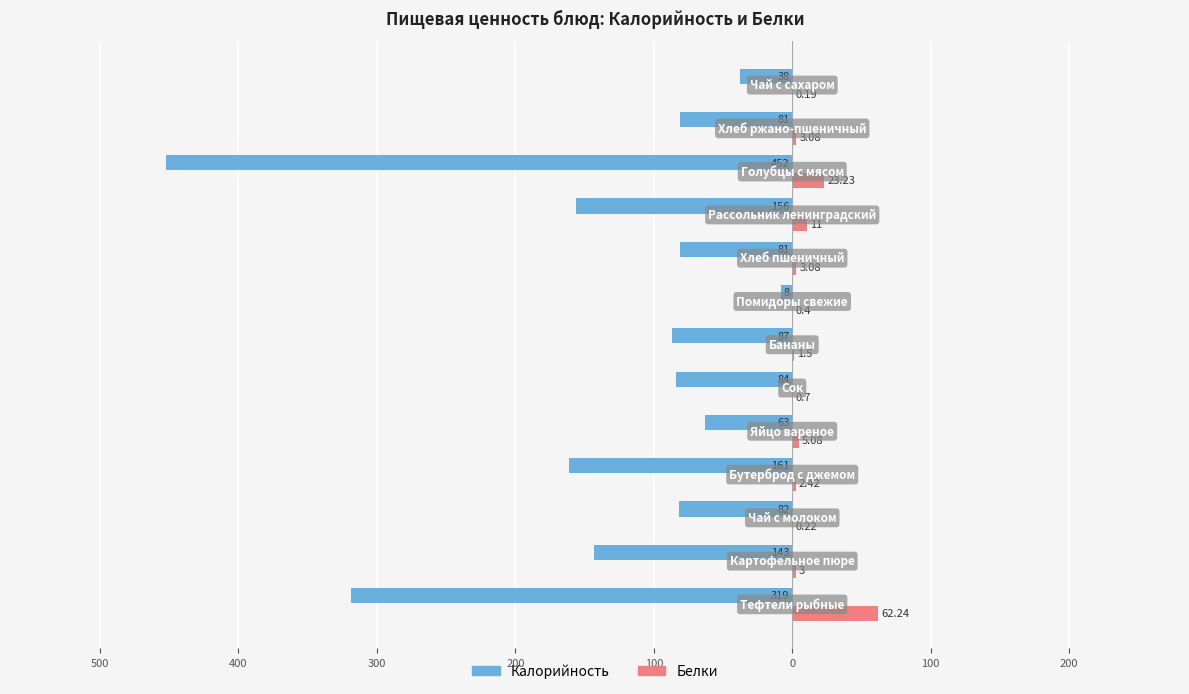

What are all the series names shown in the legend?

Калорийность, Белки